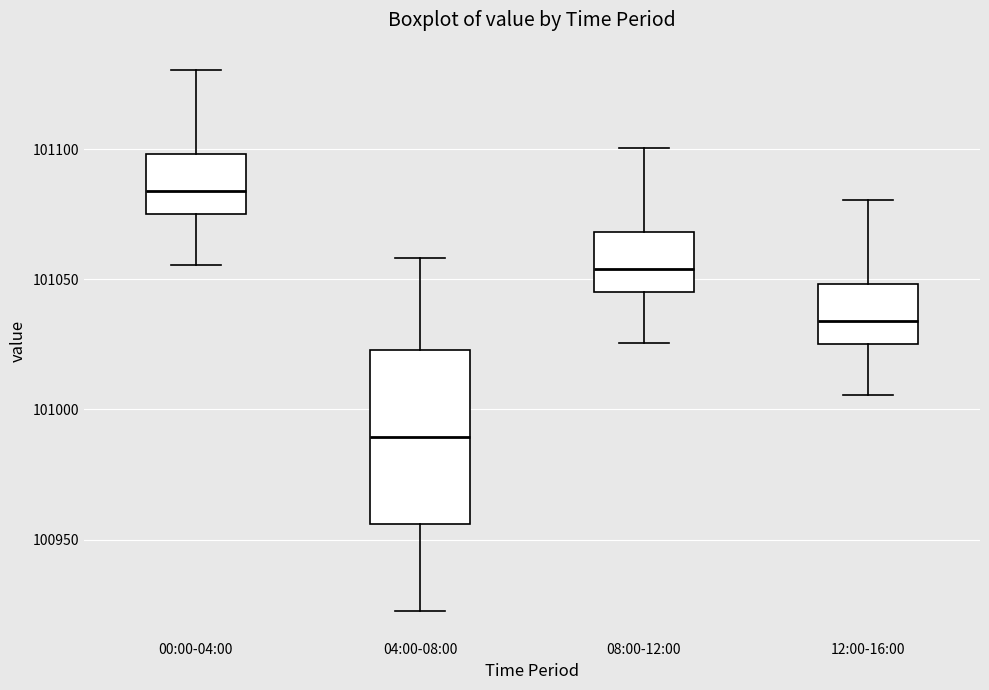

Where does the upper whisker of the box for 08:00-12:00 end on the y-axis? The values are not printed on the chart, so give them approximately, as read against the axis.

101100